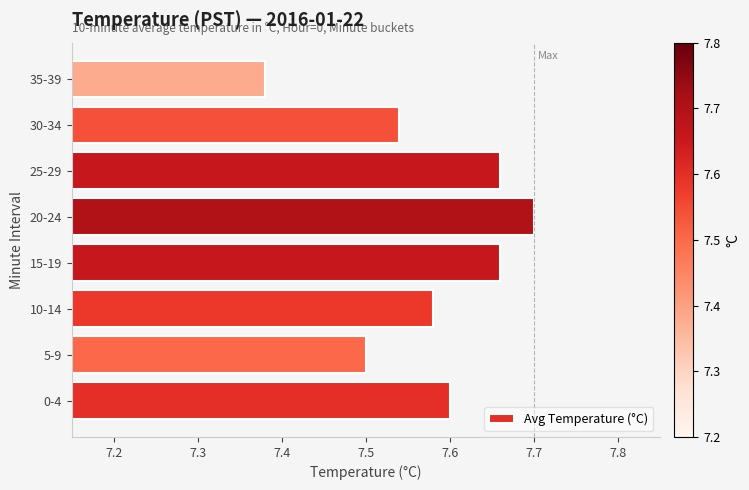

What is the sum of all values?

60.6